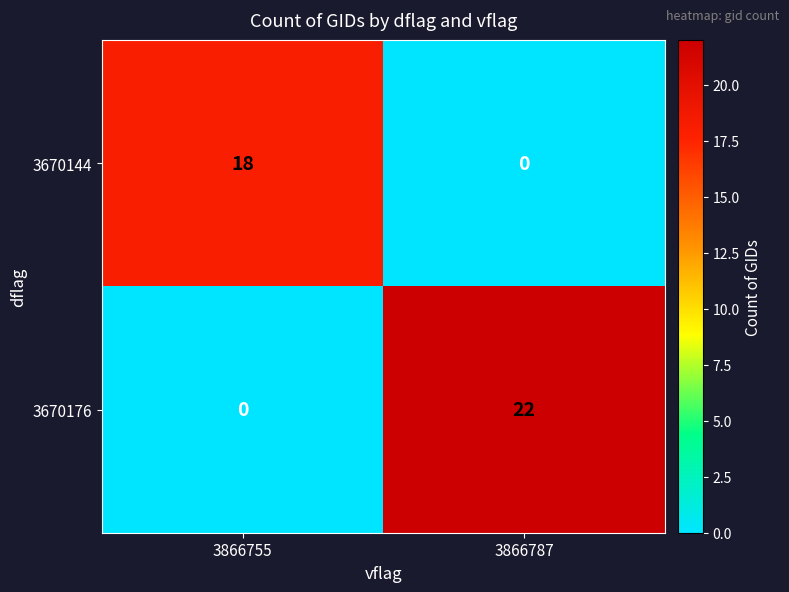

The 3670144 series shows 4 at 3866755. True or false?

False